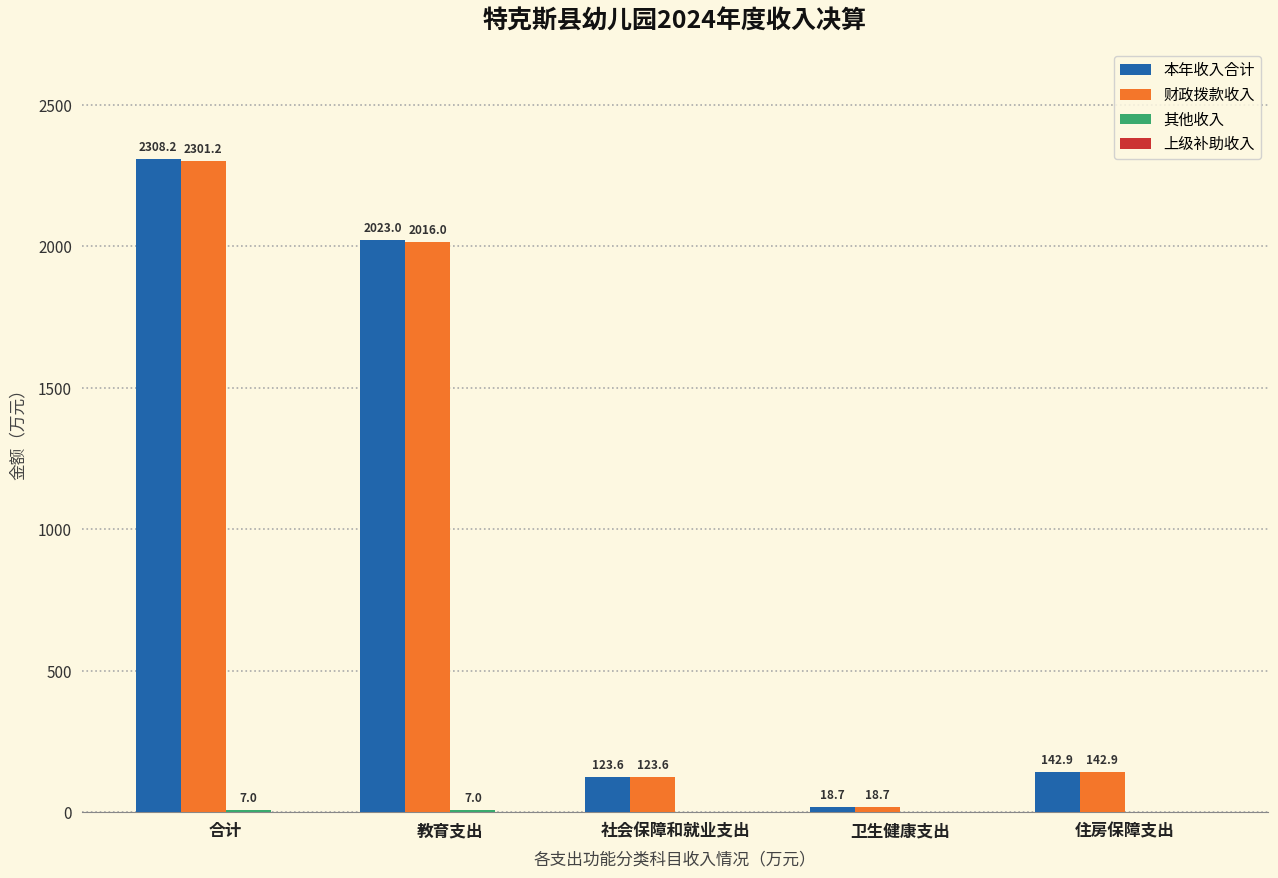

What is the spread (max minus min) of values at 社会保障和就业支出?

123.6